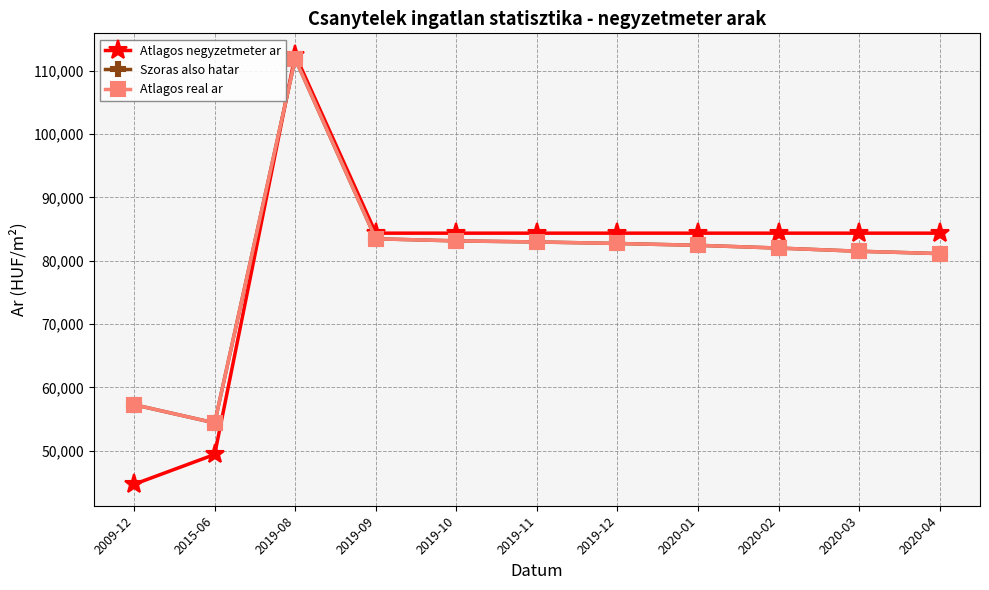

Where is the first local maximum for Atlagos real ar?

2019-08